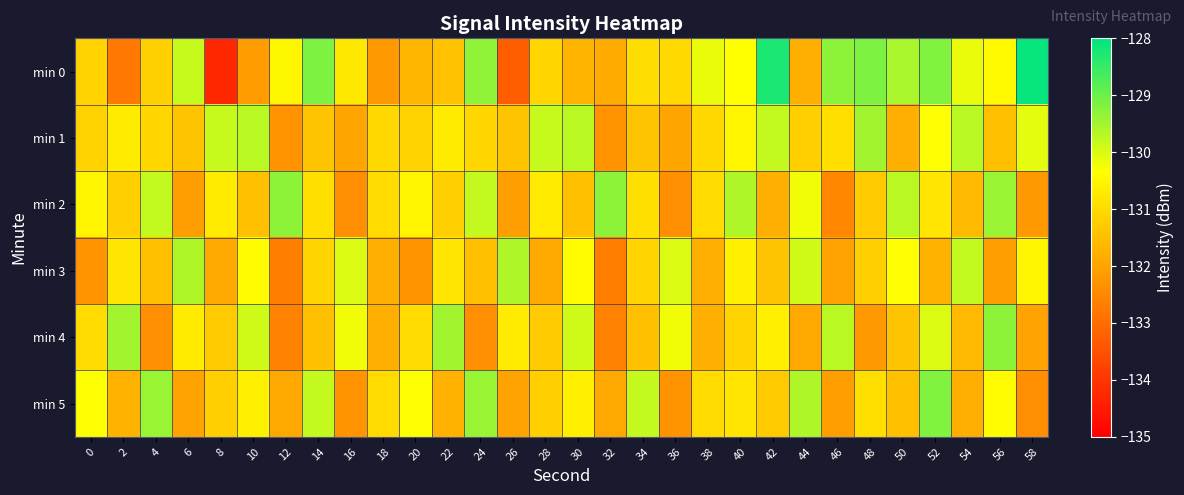

Rank the series by their maximum value, from highest to lowest.

min 0, min 5, min 2, min 4, min 1, min 3